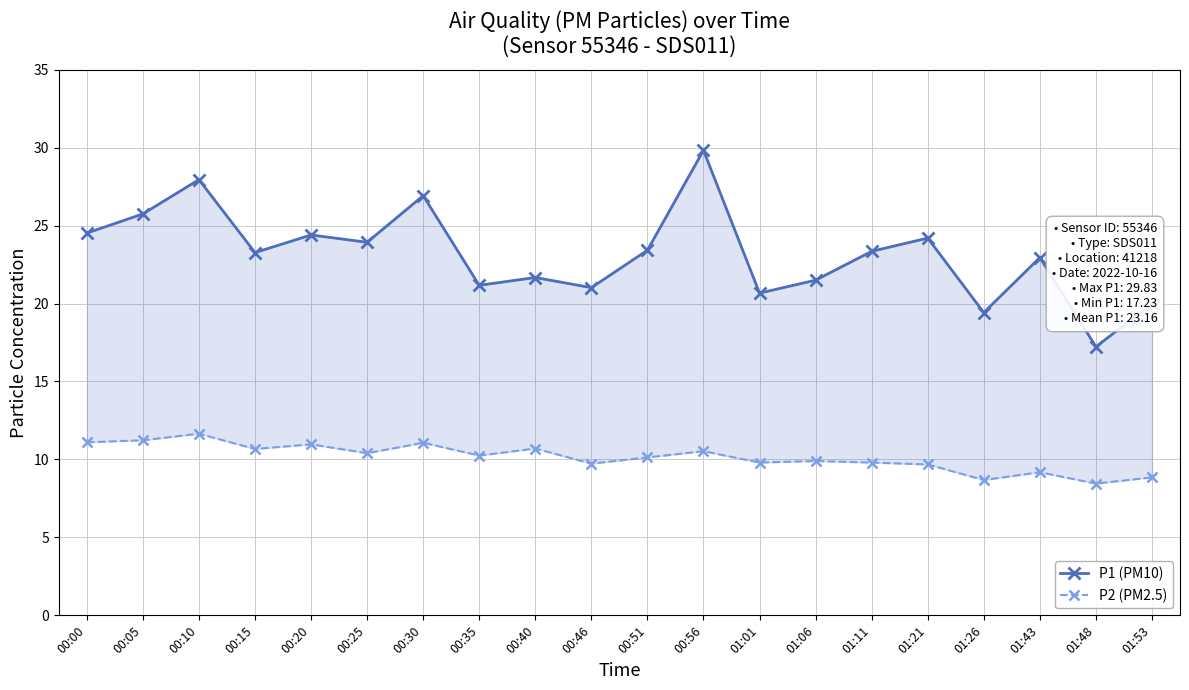

What is the difference between the maximum and second lowest values in the P2 (PM2.5) series?

3.0